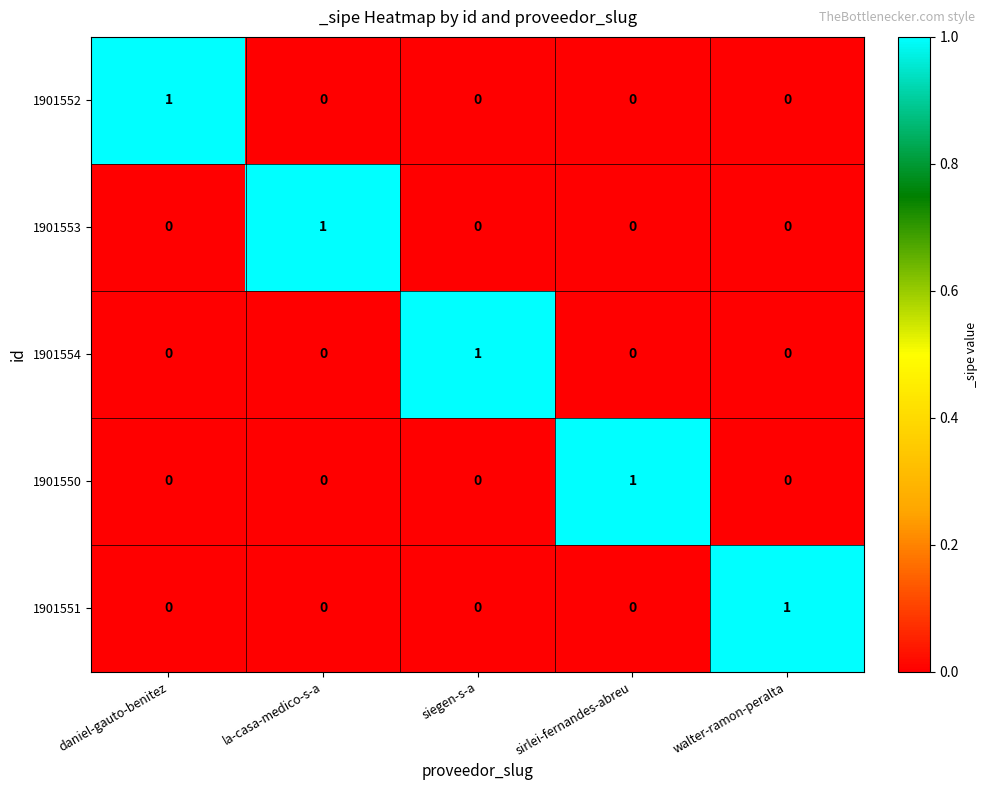

Reading left to right, list all the values displayed in this chart.

1901552: daniel-gauto-benitez=1	la-casa-medico-s-a=0	siegen-s-a=0	sirlei-fernandes-abreu=0	walter-ramon-peralta=0
1901553: daniel-gauto-benitez=0	la-casa-medico-s-a=1	siegen-s-a=0	sirlei-fernandes-abreu=0	walter-ramon-peralta=0
1901554: daniel-gauto-benitez=0	la-casa-medico-s-a=0	siegen-s-a=1	sirlei-fernandes-abreu=0	walter-ramon-peralta=0
1901550: daniel-gauto-benitez=0	la-casa-medico-s-a=0	siegen-s-a=0	sirlei-fernandes-abreu=1	walter-ramon-peralta=0
1901551: daniel-gauto-benitez=0	la-casa-medico-s-a=0	siegen-s-a=0	sirlei-fernandes-abreu=0	walter-ramon-peralta=1